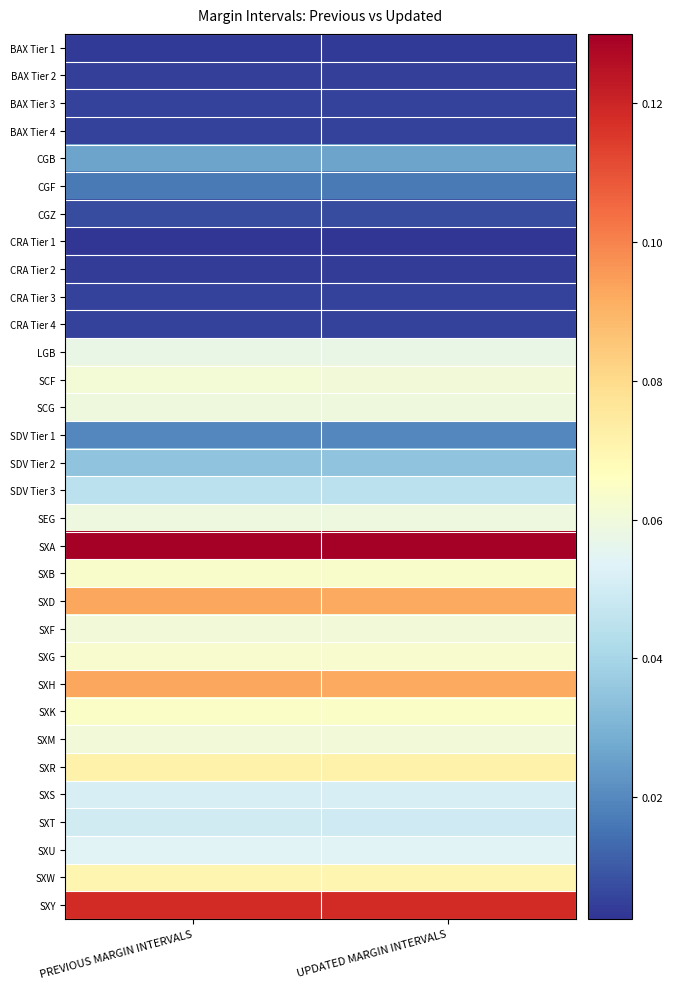

Reading left to right, transcribe all the data shown in this chart.

BAX Tier 1: PREVIOUS MARGIN INTERVALS=0.0	UPDATED MARGIN INTERVALS=0.0
BAX Tier 2: PREVIOUS MARGIN INTERVALS=0.0	UPDATED MARGIN INTERVALS=0.0
BAX Tier 3: PREVIOUS MARGIN INTERVALS=0.0	UPDATED MARGIN INTERVALS=0.0
BAX Tier 4: PREVIOUS MARGIN INTERVALS=0.0	UPDATED MARGIN INTERVALS=0.0
CGB: PREVIOUS MARGIN INTERVALS=0.0	UPDATED MARGIN INTERVALS=0.0
CGF: PREVIOUS MARGIN INTERVALS=0.0	UPDATED MARGIN INTERVALS=0.0
CGZ: PREVIOUS MARGIN INTERVALS=0.0	UPDATED MARGIN INTERVALS=0.0
CRA Tier 1: PREVIOUS MARGIN INTERVALS=0.0	UPDATED MARGIN INTERVALS=0.0
CRA Tier 2: PREVIOUS MARGIN INTERVALS=0.0	UPDATED MARGIN INTERVALS=0.0
CRA Tier 3: PREVIOUS MARGIN INTERVALS=0.0	UPDATED MARGIN INTERVALS=0.0
CRA Tier 4: PREVIOUS MARGIN INTERVALS=0.0	UPDATED MARGIN INTERVALS=0.0
LGB: PREVIOUS MARGIN INTERVALS=0.1	UPDATED MARGIN INTERVALS=0.1
SCF: PREVIOUS MARGIN INTERVALS=0.1	UPDATED MARGIN INTERVALS=0.1
SCG: PREVIOUS MARGIN INTERVALS=0.1	UPDATED MARGIN INTERVALS=0.1
SDV Tier 1: PREVIOUS MARGIN INTERVALS=0.0	UPDATED MARGIN INTERVALS=0.0
SDV Tier 2: PREVIOUS MARGIN INTERVALS=0.0	UPDATED MARGIN INTERVALS=0.0
SDV Tier 3: PREVIOUS MARGIN INTERVALS=0.0	UPDATED MARGIN INTERVALS=0.0
SEG: PREVIOUS MARGIN INTERVALS=0.1	UPDATED MARGIN INTERVALS=0.1
SXA: PREVIOUS MARGIN INTERVALS=0.1	UPDATED MARGIN INTERVALS=0.1
SXB: PREVIOUS MARGIN INTERVALS=0.1	UPDATED MARGIN INTERVALS=0.1
SXD: PREVIOUS MARGIN INTERVALS=0.1	UPDATED MARGIN INTERVALS=0.1
SXF: PREVIOUS MARGIN INTERVALS=0.1	UPDATED MARGIN INTERVALS=0.1
SXG: PREVIOUS MARGIN INTERVALS=0.1	UPDATED MARGIN INTERVALS=0.1
SXH: PREVIOUS MARGIN INTERVALS=0.1	UPDATED MARGIN INTERVALS=0.1
SXK: PREVIOUS MARGIN INTERVALS=0.1	UPDATED MARGIN INTERVALS=0.1
SXM: PREVIOUS MARGIN INTERVALS=0.1	UPDATED MARGIN INTERVALS=0.1
SXR: PREVIOUS MARGIN INTERVALS=0.1	UPDATED MARGIN INTERVALS=0.1
SXS: PREVIOUS MARGIN INTERVALS=0.1	UPDATED MARGIN INTERVALS=0.1
SXT: PREVIOUS MARGIN INTERVALS=0.0	UPDATED MARGIN INTERVALS=0.0
SXU: PREVIOUS MARGIN INTERVALS=0.1	UPDATED MARGIN INTERVALS=0.1
SXW: PREVIOUS MARGIN INTERVALS=0.1	UPDATED MARGIN INTERVALS=0.1
SXY: PREVIOUS MARGIN INTERVALS=0.1	UPDATED MARGIN INTERVALS=0.1